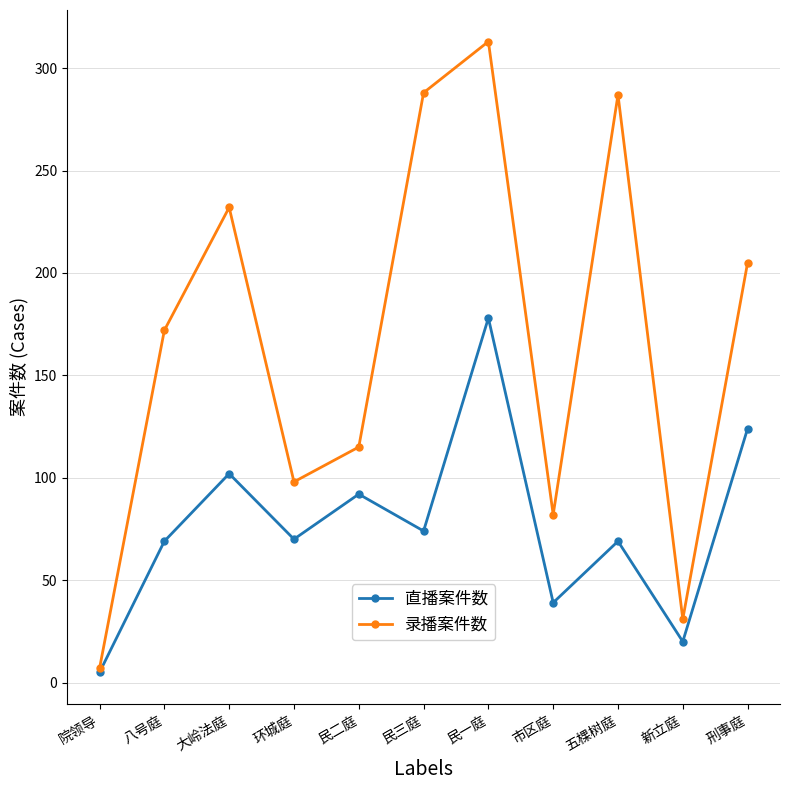

Rank the series by their maximum value, from lowest to highest.

直播案件数, 录播案件数